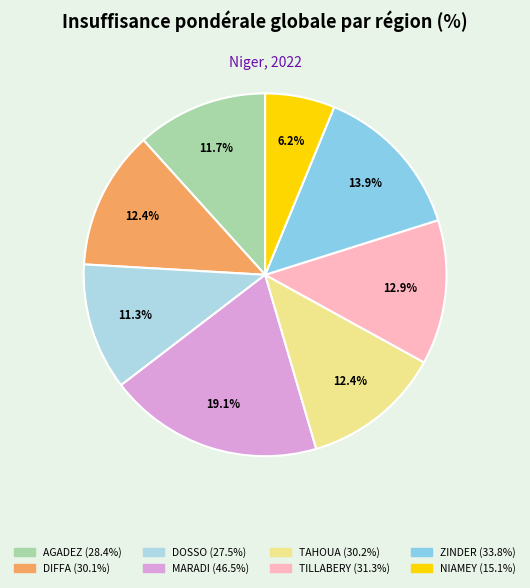

What portion of the pie excludes TILLABERY?

87.1%